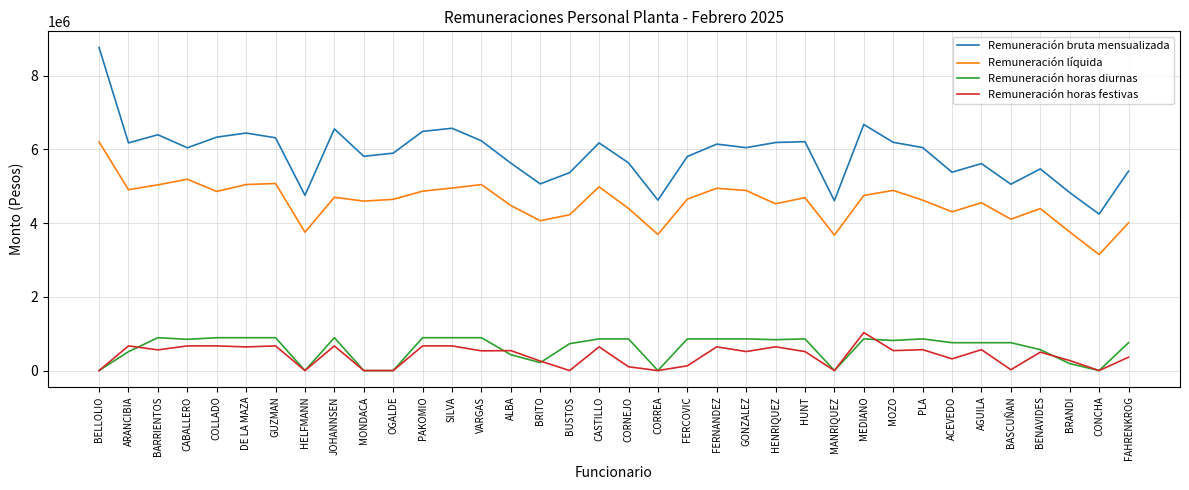

What is the sum of the Remuneración horas festivas values at BELLOLIO and DE LA MAZA?

641693